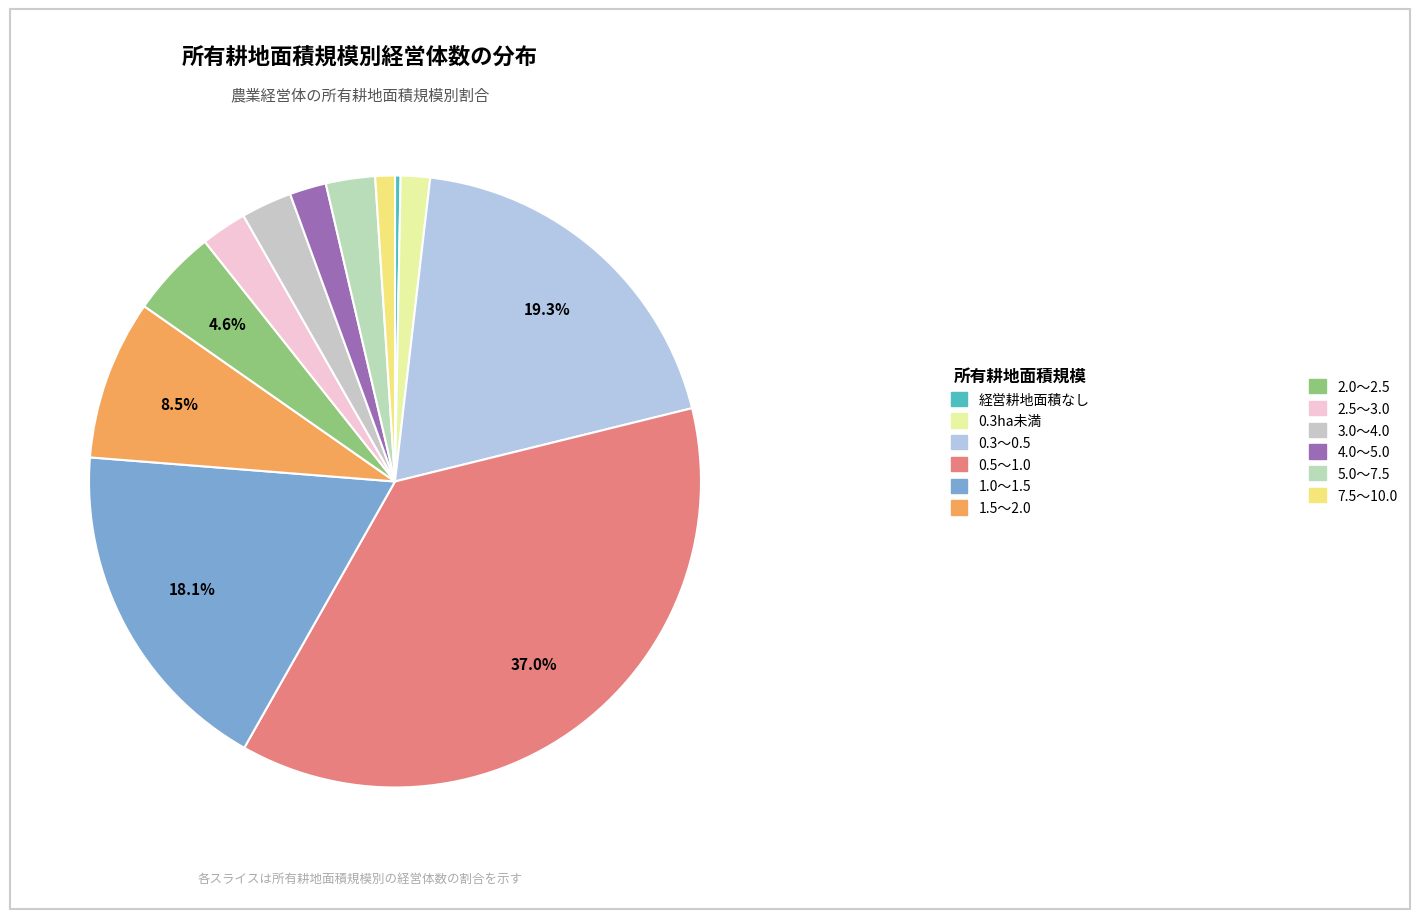

To the nearest percent, what is the combined percentage of 7.5～10.0 and 0.5～1.0?

38%